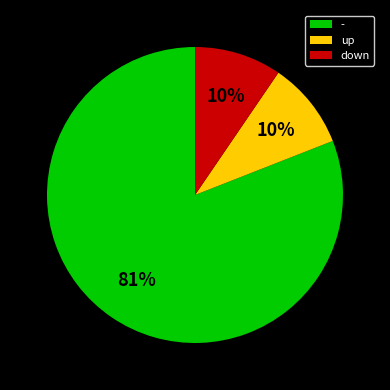

Is the sum of up and down greater than half?

No